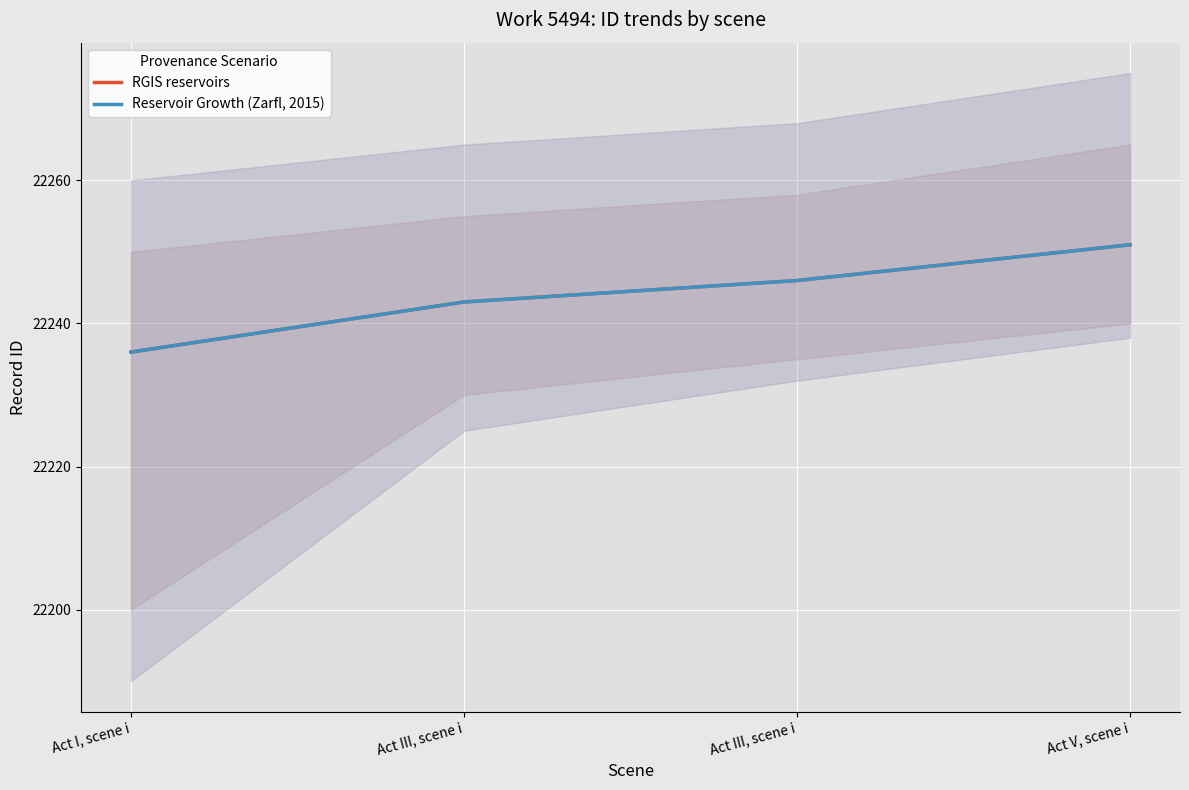

Is the value of RGIS reservoirs at Act V, scene i greater than the value of Reservoir Growth (Zarfl, 2015) at Act V, scene i?

No